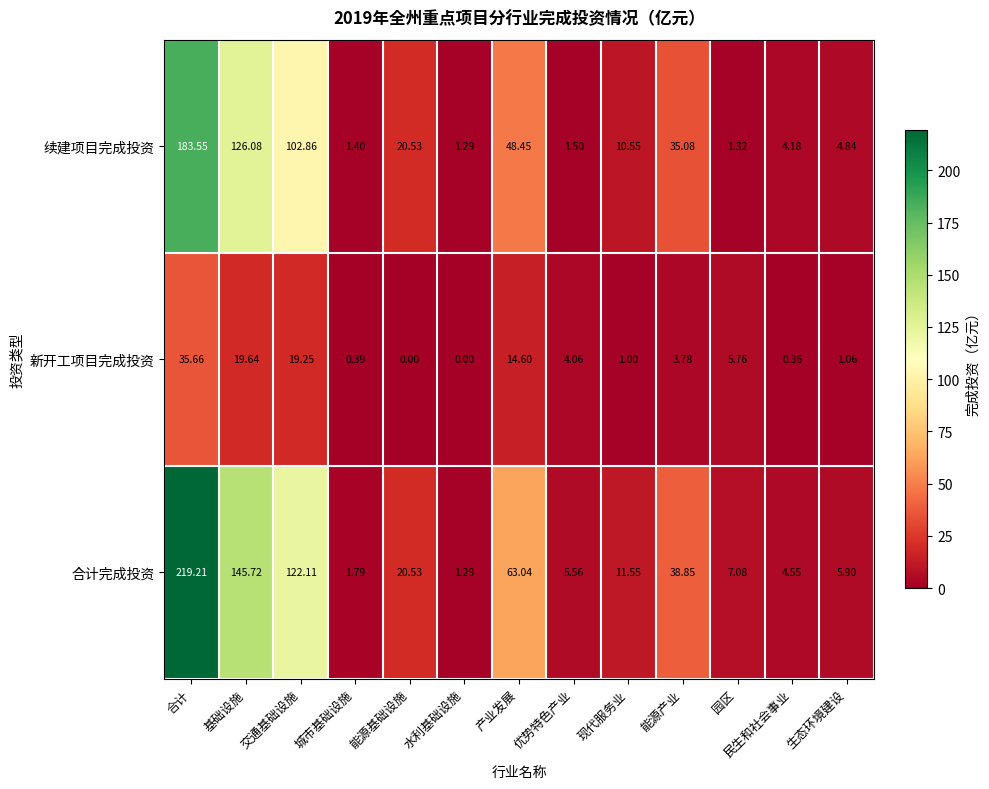

Which category has the highest value in the 合计完成投资 series?

合计